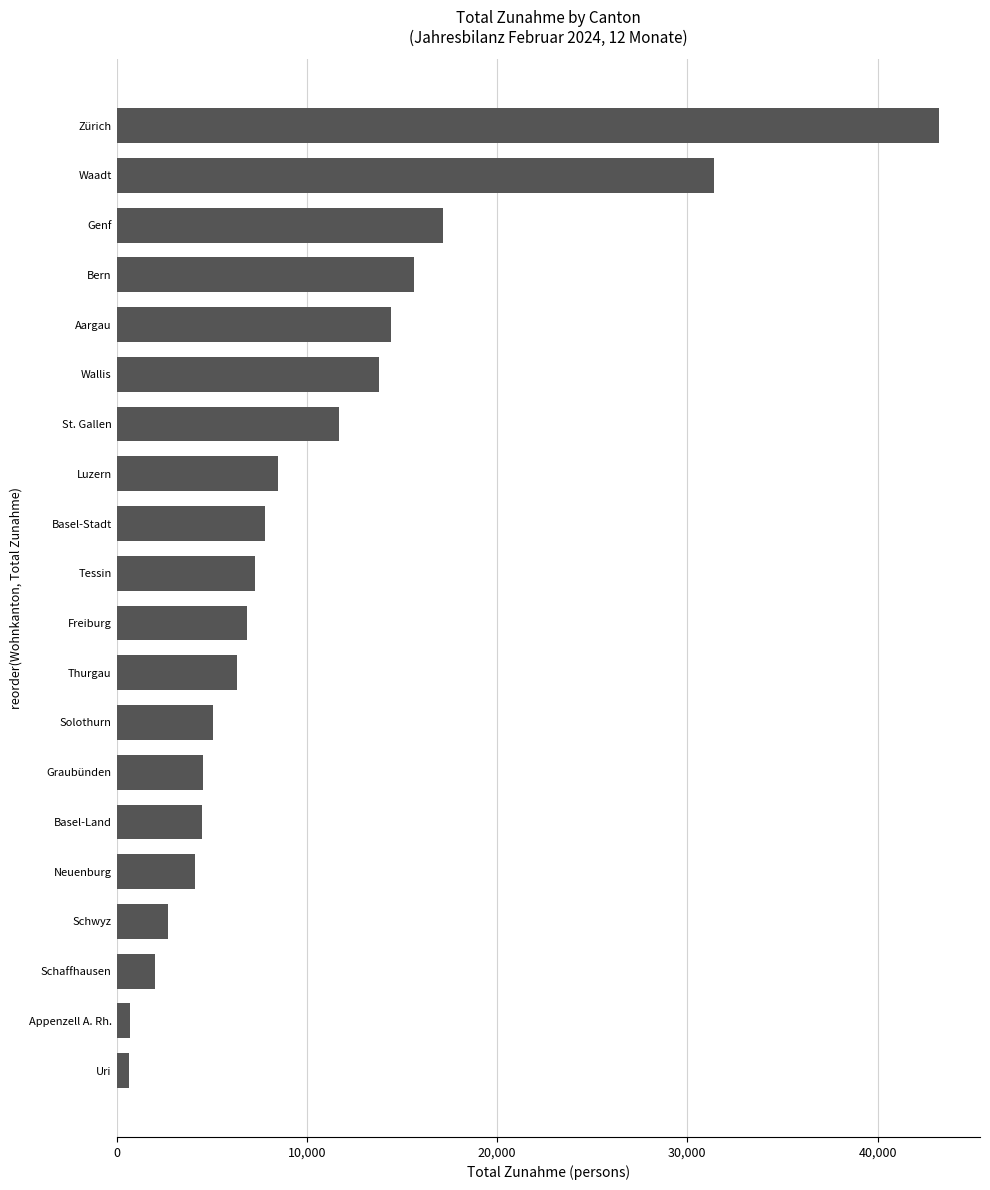

Does the chart contain any negative values?

No